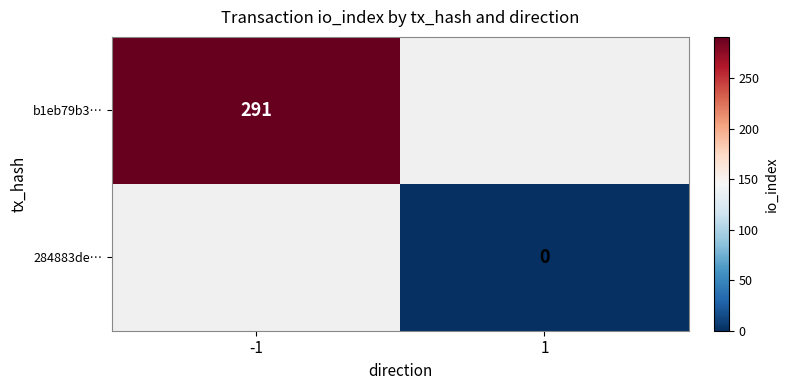

Which has a higher value, 1 or -1?

-1